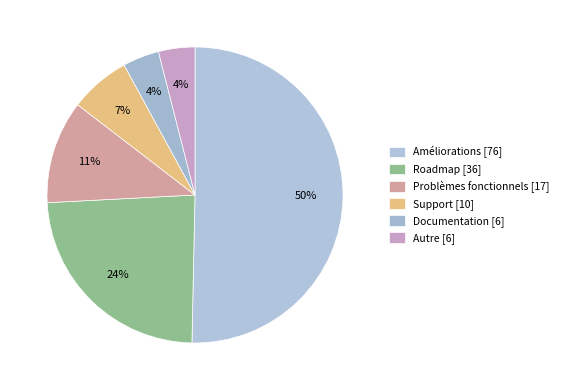

What is the change in value from Améliorations [76] to Roadmap [36]?

-40